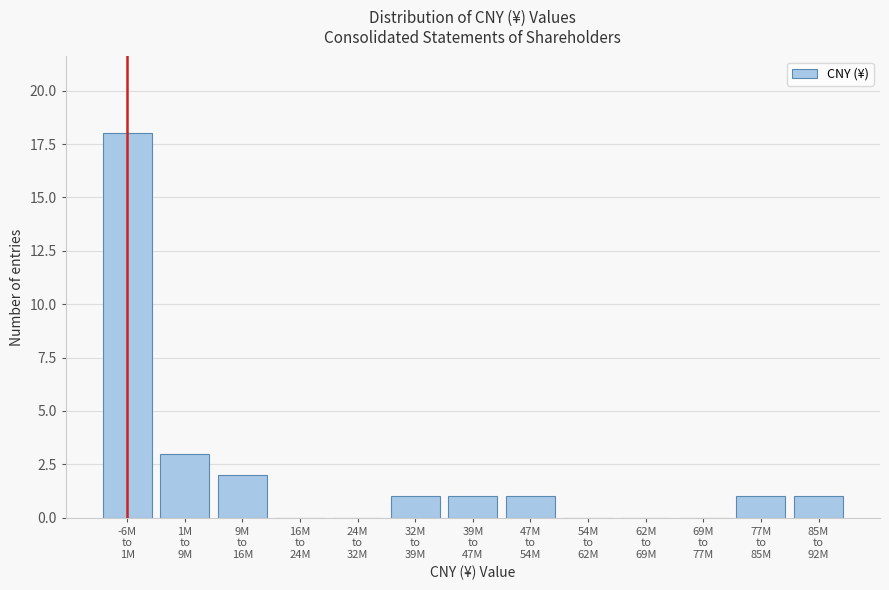

What is the sum of all values?

28